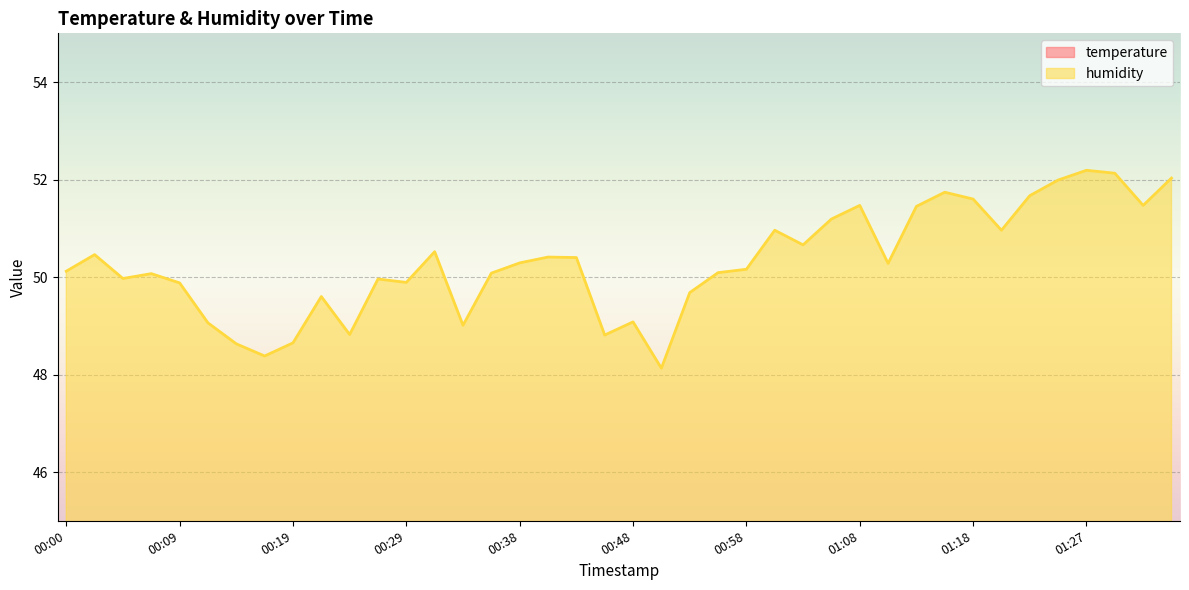

Between 00:55 and 01:30, which series saw the biggest shift?

humidity